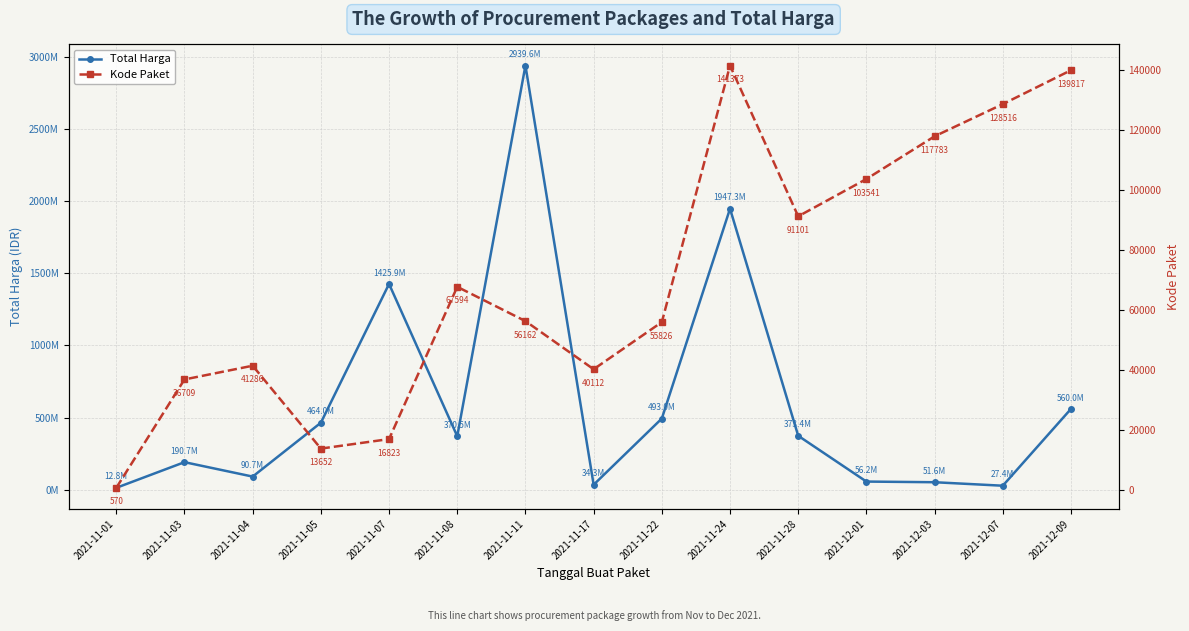

Which series has the largest total across all categories?

Total Harga